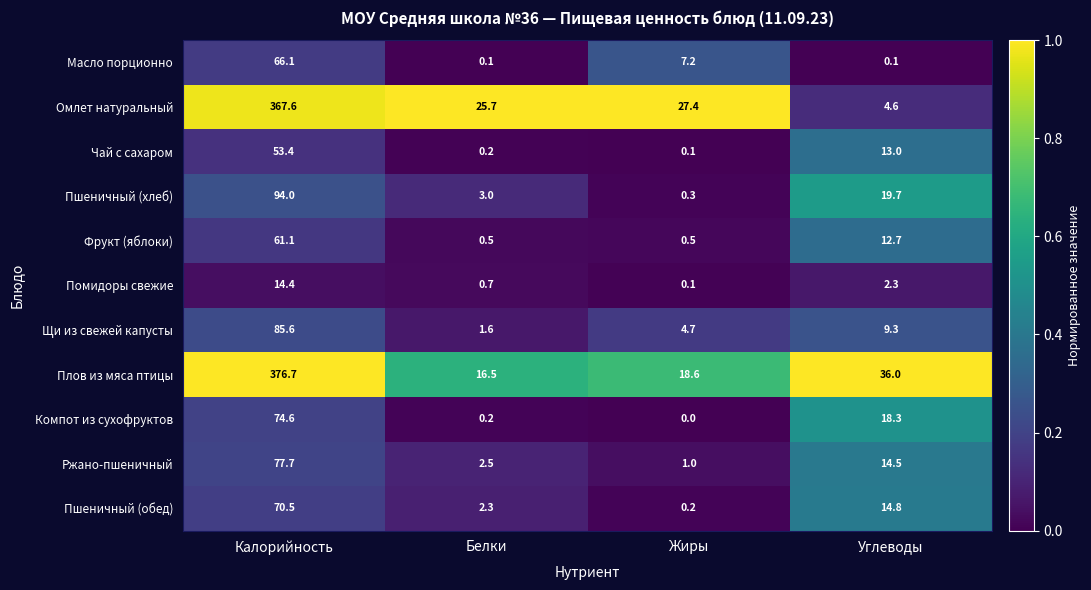

What is the spread (max minus min) of values at Белки?

25.6